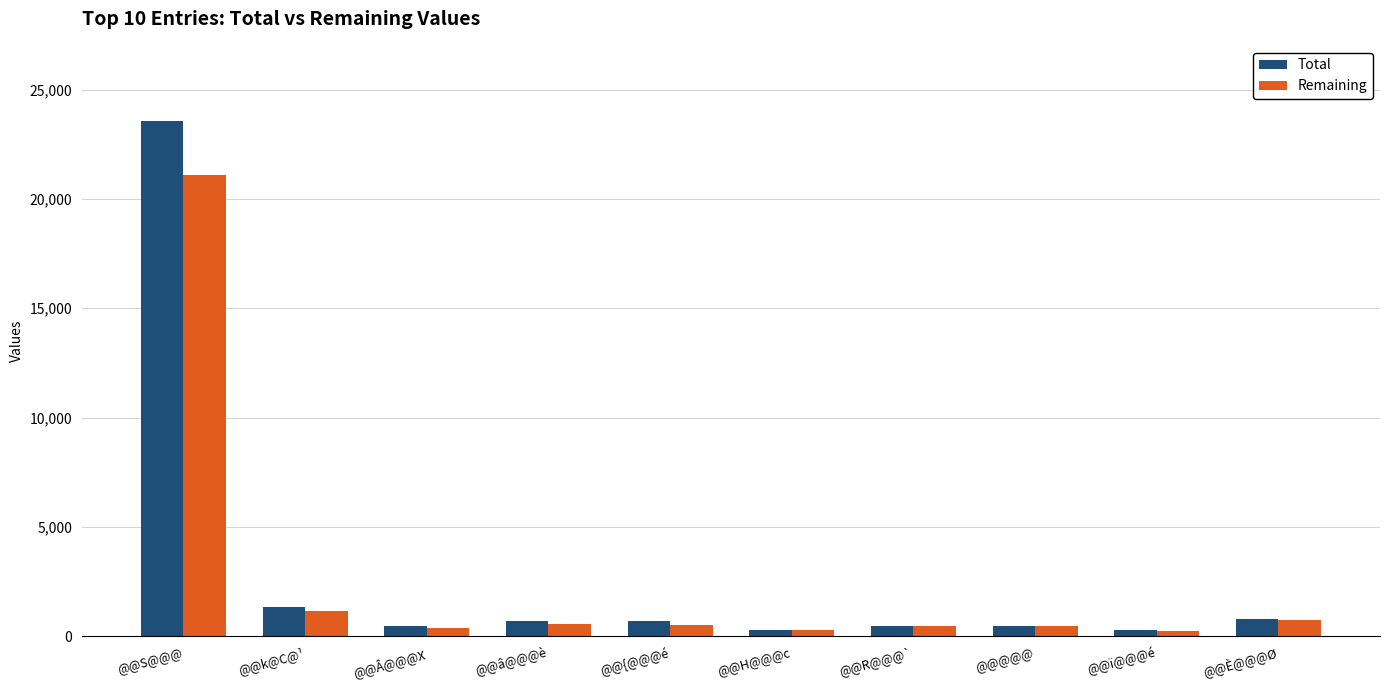

True or false: Total has a value of 1323 at @@k@C@¹.

True